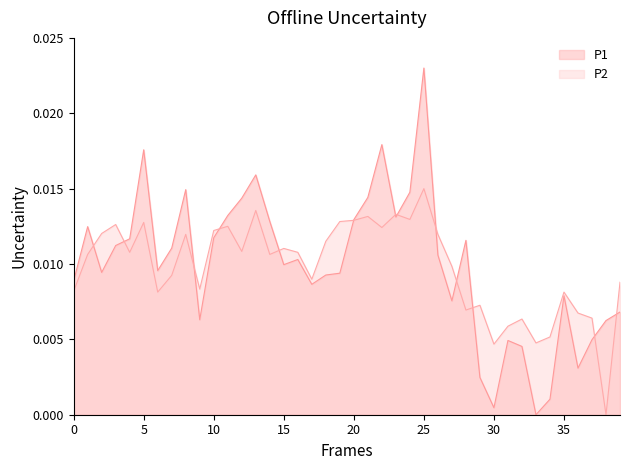

How many times do P2 and P1 cross each other?

13